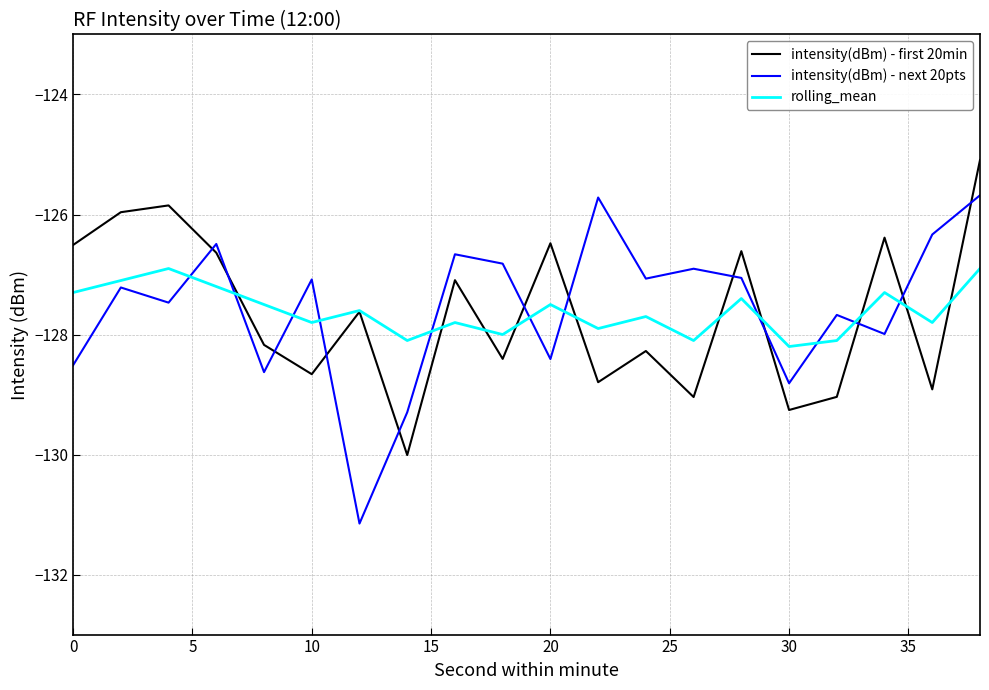

What is the minimum value for rolling_mean?

-128.2